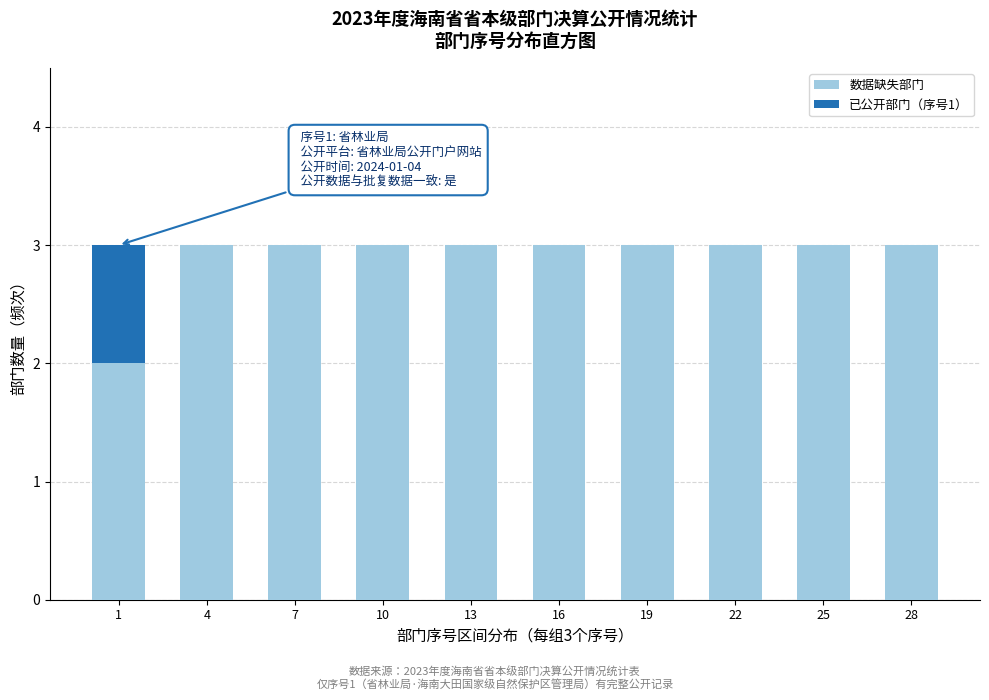

Reading right to left, what are the values for 数据缺失部门?

28=3	25=3	22=3	19=3	16=3	13=3	10=3	7=3	4=3	1=2